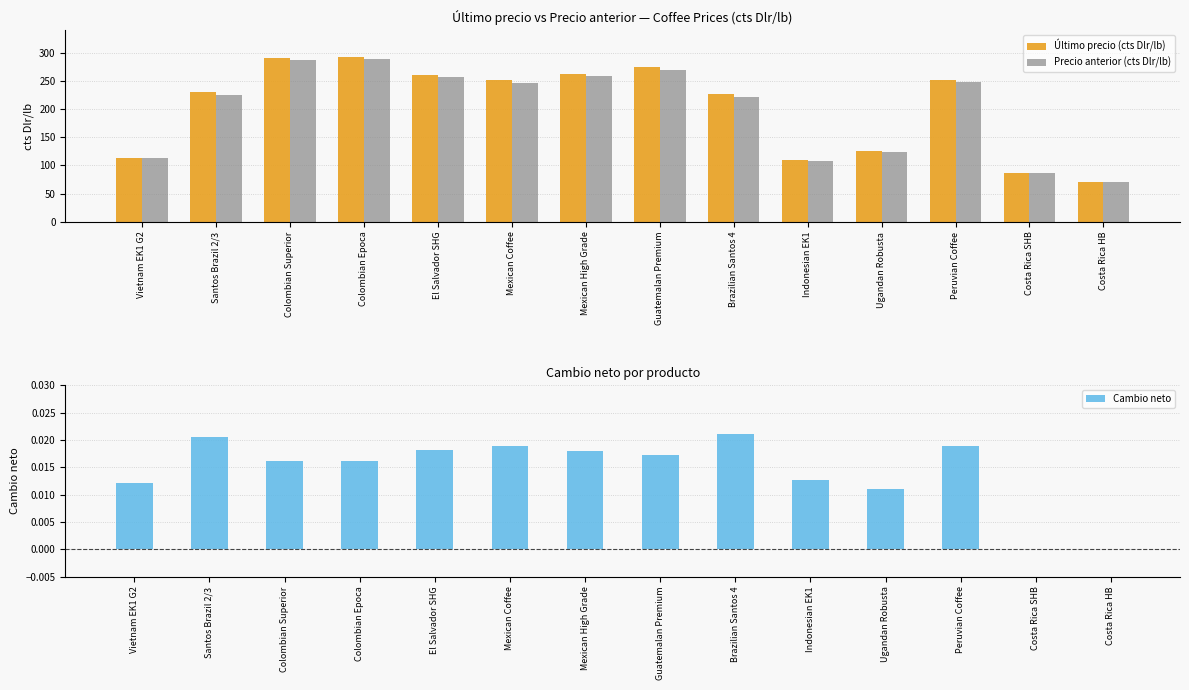

The value of Precio anterior (cts Dlr/lb) at Indonesian EK1 is 164.2. True or false?

False